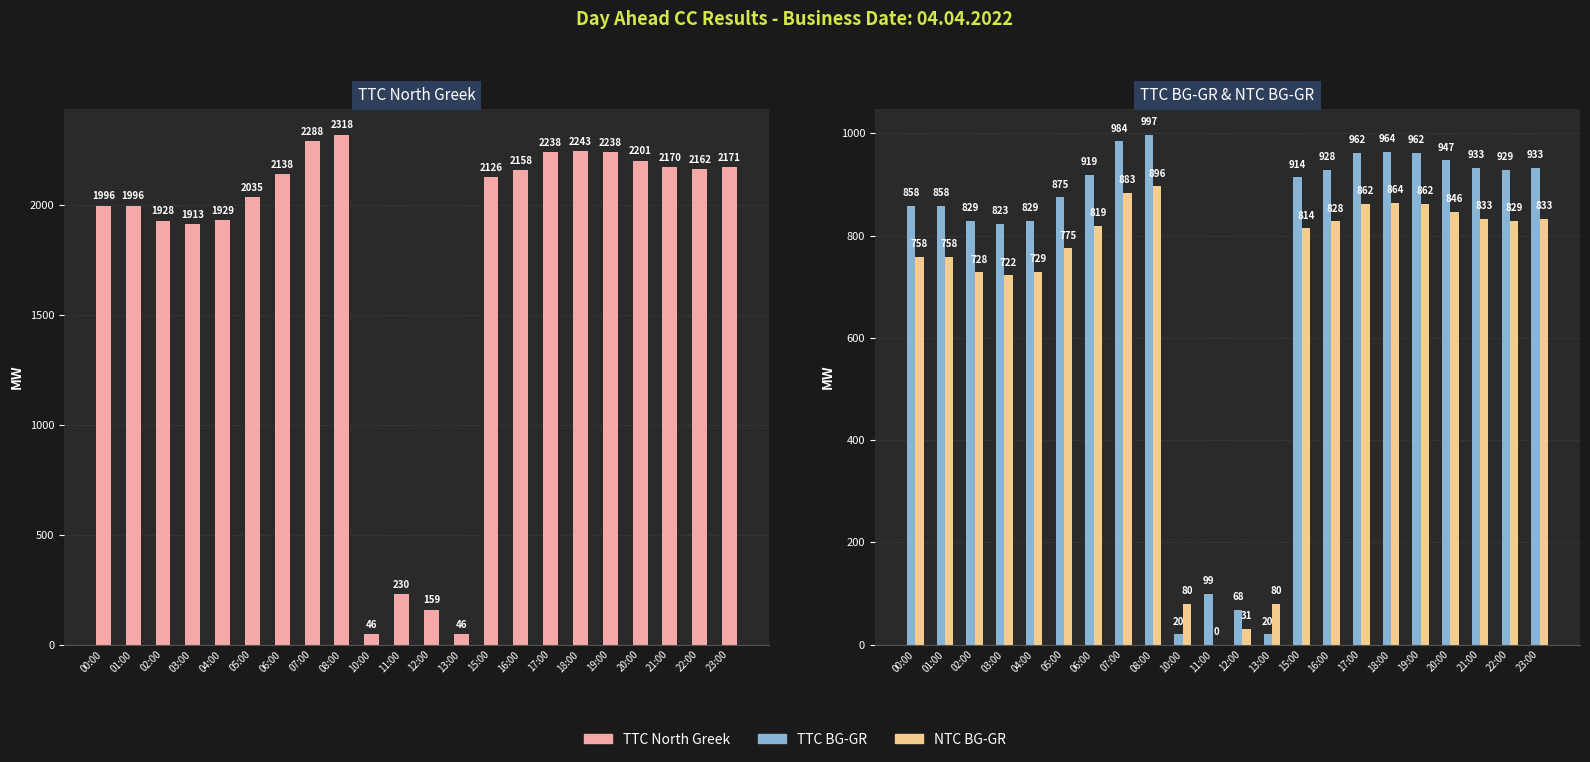

Reading right to left, transcribe all the data shown in this chart.

TTC North Greek: 23:00=2171	22:00=2162	21:00=2170	20:00=2201	19:00=2238	18:00=2243	17:00=2238	16:00=2158	15:00=2126	13:00=46	12:00=159	11:00=230	10:00=46	08:00=2318	07:00=2288	06:00=2138	05:00=2035	04:00=1929	03:00=1913	02:00=1928	01:00=1996	00:00=1996
TTC BG-GR: 23:00=933	22:00=929	21:00=933	20:00=947	19:00=962	18:00=964	17:00=962	16:00=928	15:00=914	13:00=20	12:00=68	11:00=99	10:00=20	08:00=997	07:00=984	06:00=919	05:00=875	04:00=829	03:00=823	02:00=829	01:00=858	00:00=858
NTC BG-GR: 23:00=833	22:00=829	21:00=833	20:00=846	19:00=862	18:00=864	17:00=862	16:00=828	15:00=814	13:00=80	12:00=31	11:00=0	10:00=80	08:00=896	07:00=883	06:00=819	05:00=775	04:00=729	03:00=722	02:00=728	01:00=758	00:00=758